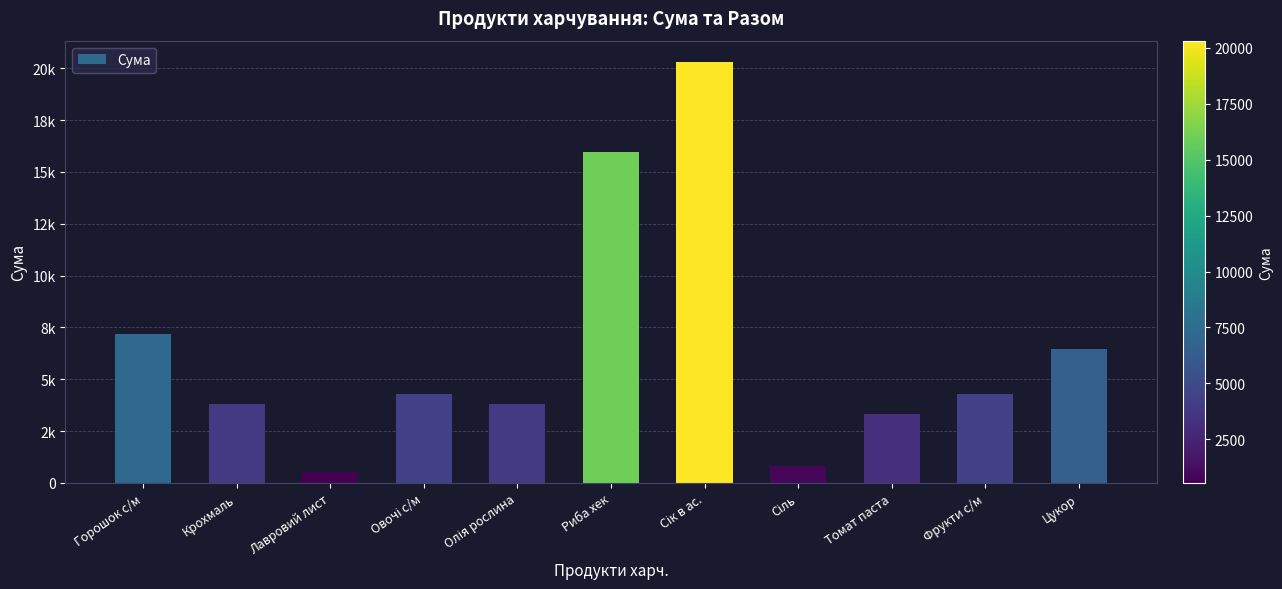

Are the bars horizontal?

No